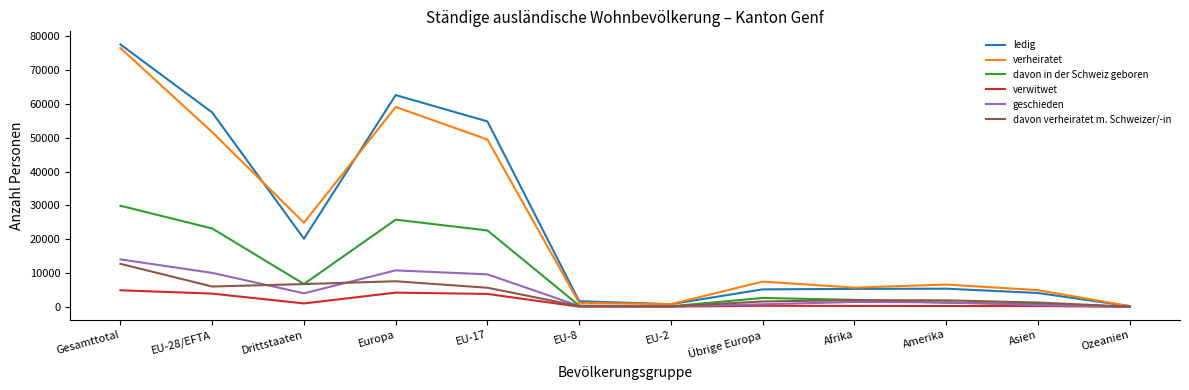

What is the minimum value shown in the chart?

5